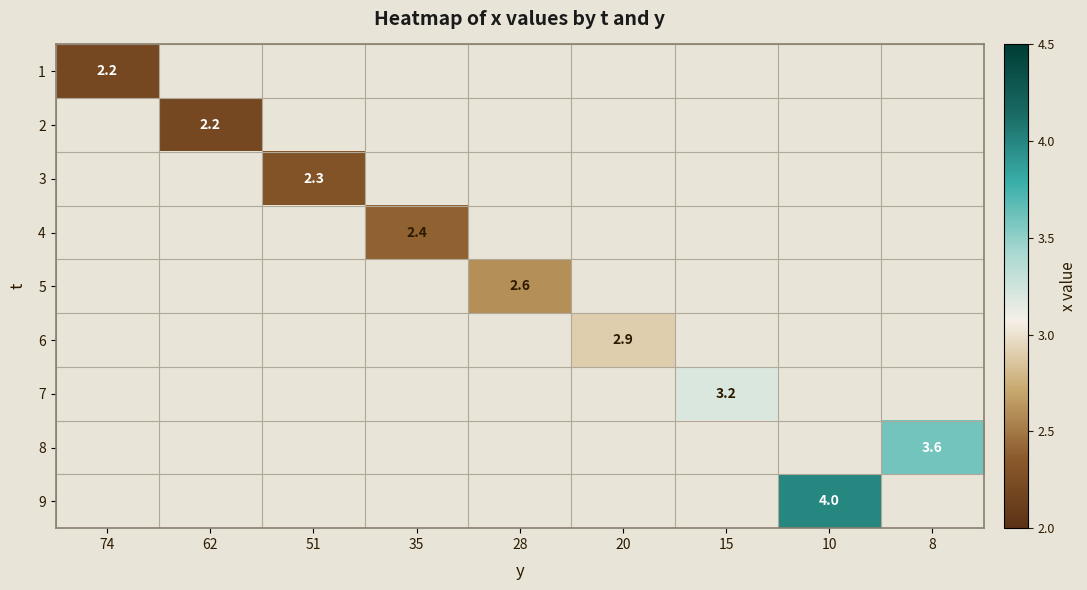

The 4 series shows 0.9 at 35. True or false?

False